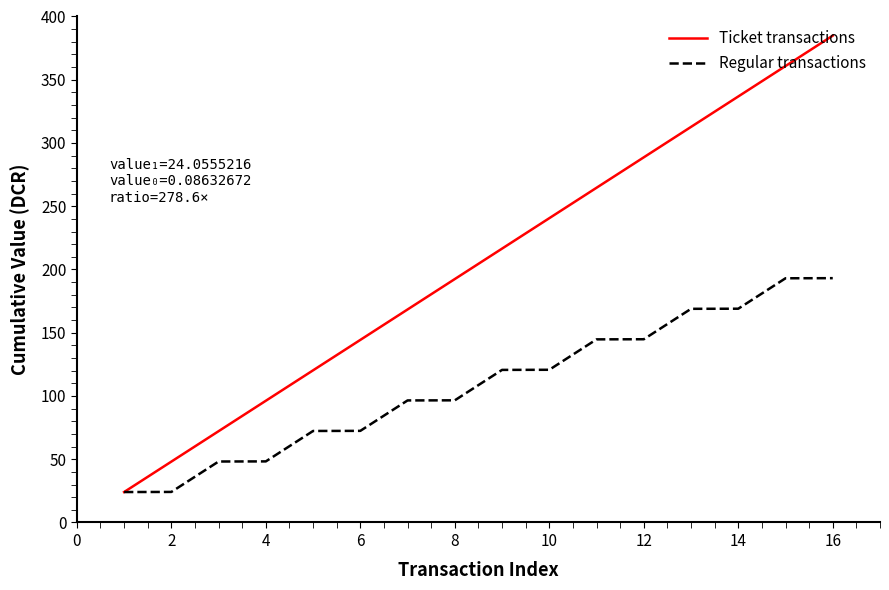

What is the sum of all Ticket transactions values?

3271.6